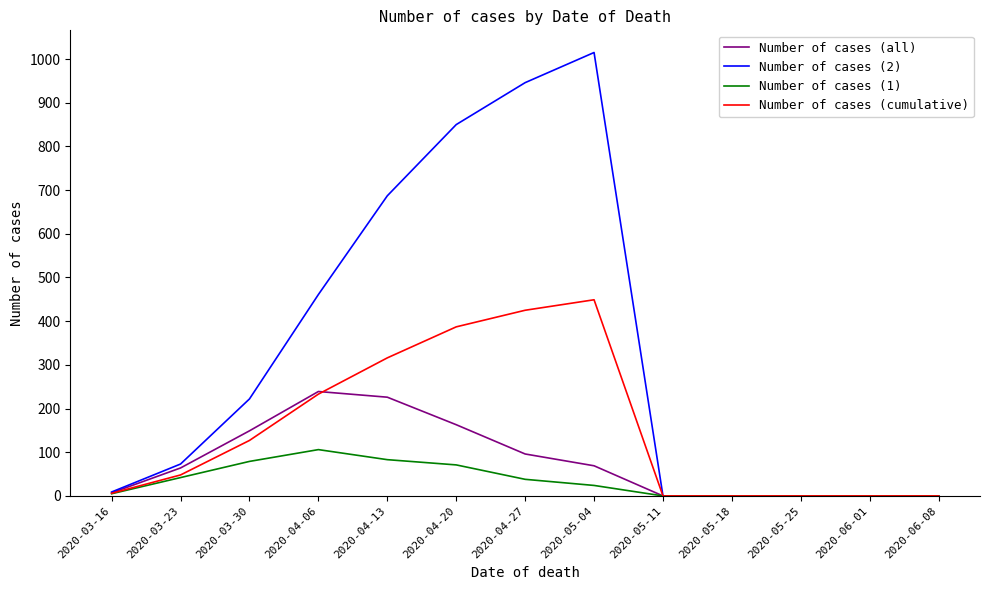

Which series has the largest total across all categories?

Number of cases (2)